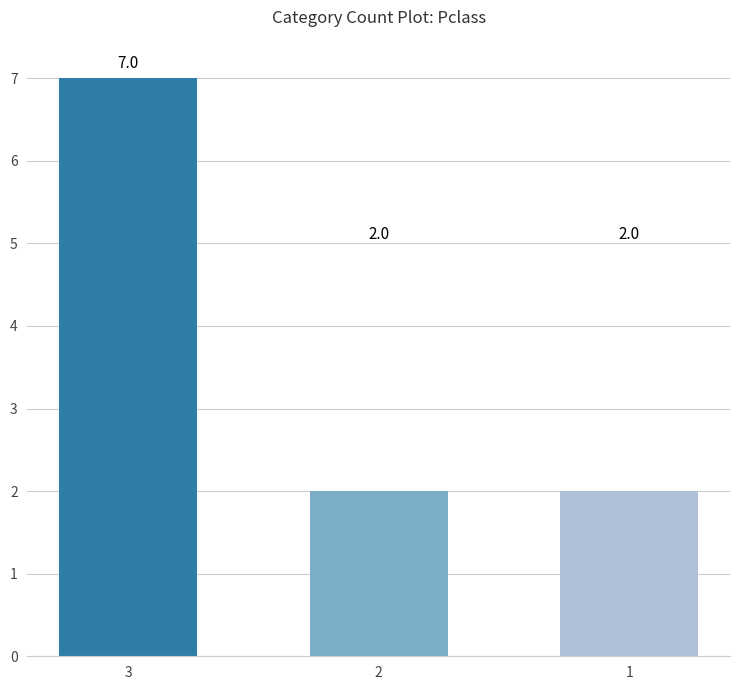

The value at 3 is 7. True or false?

True